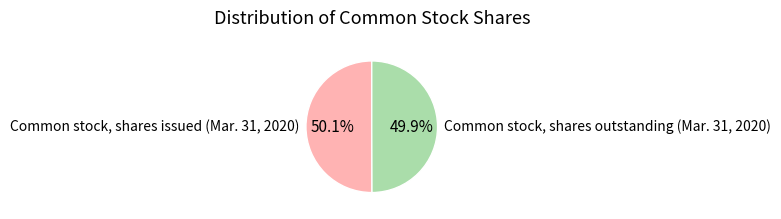

Combined, what portion of the pie is Common stock, shares issued (Mar. 31, 2020) and Common stock, shares outstanding (Mar. 31, 2020)?

100.0%